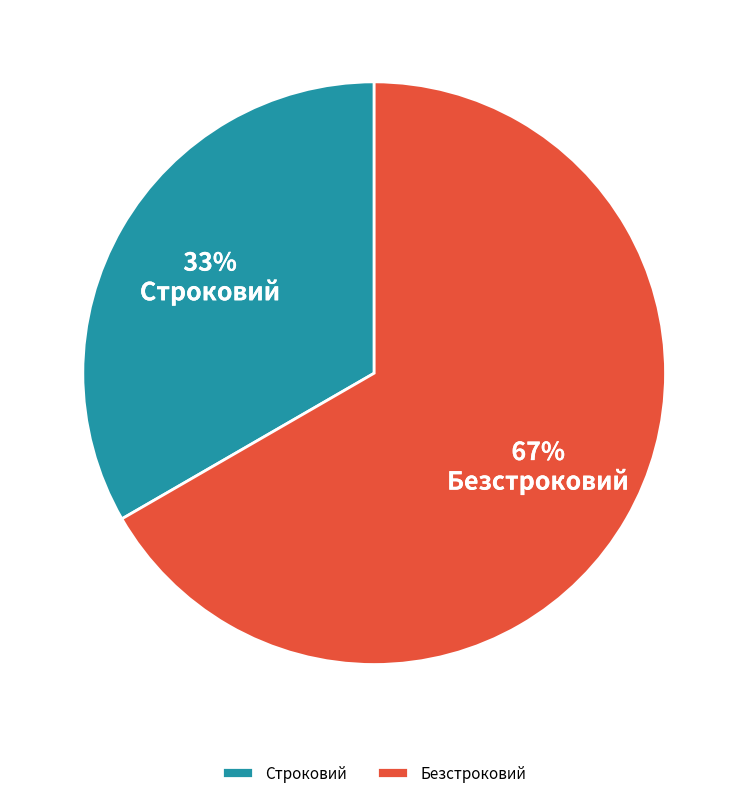

The Безстроковий slice represents 76% of the pie. True or false?

False